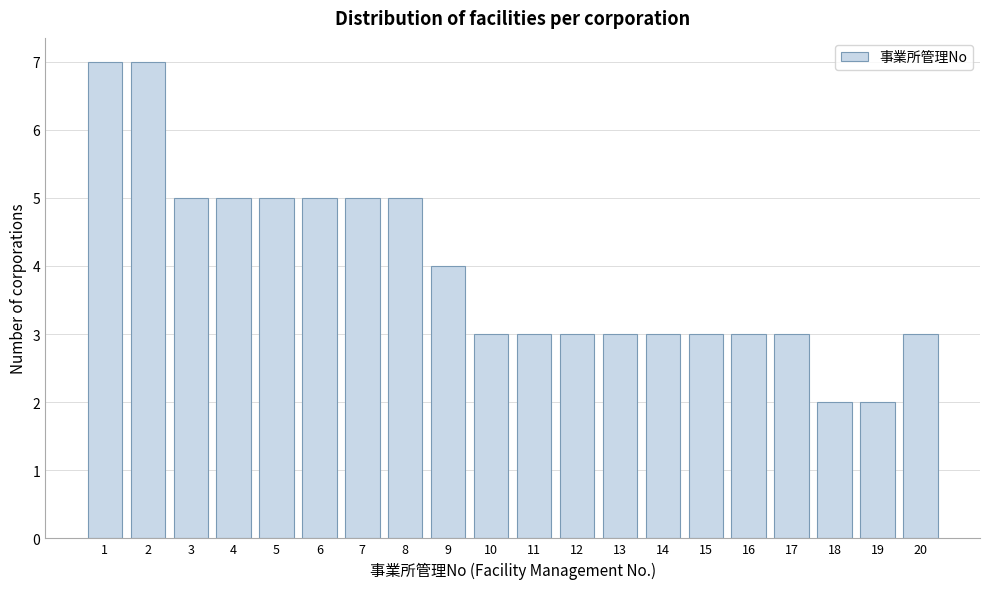

Reading right to left, what are all the values shown in this chart?

20=3	19=2	18=2	17=3	16=3	15=3	14=3	13=3	12=3	11=3	10=3	9=4	8=5	7=5	6=5	5=5	4=5	3=5	2=7	1=7